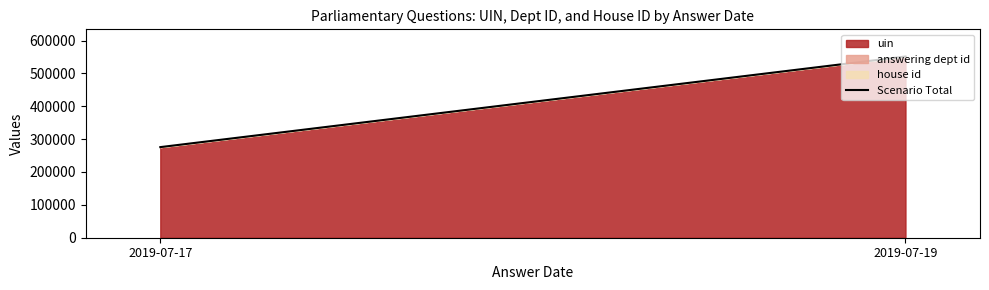

What is the sum of all values?

827031